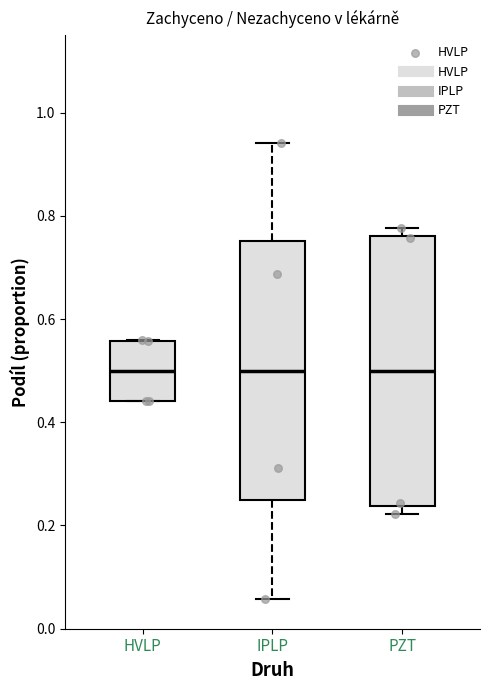

Where is the upper edge of the box for HVLP on the y-axis? The values are not printed on the chart, so give them approximately, as read against the axis.

0.56